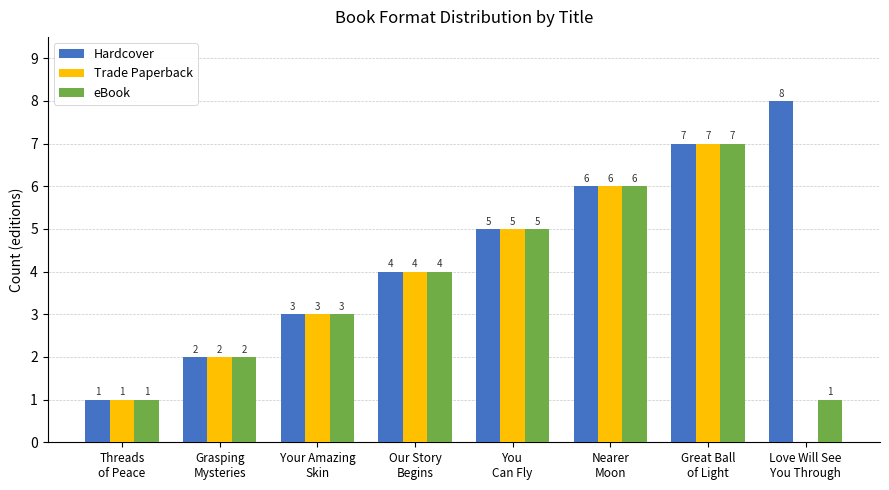

Count the number of categories in the chart.

8